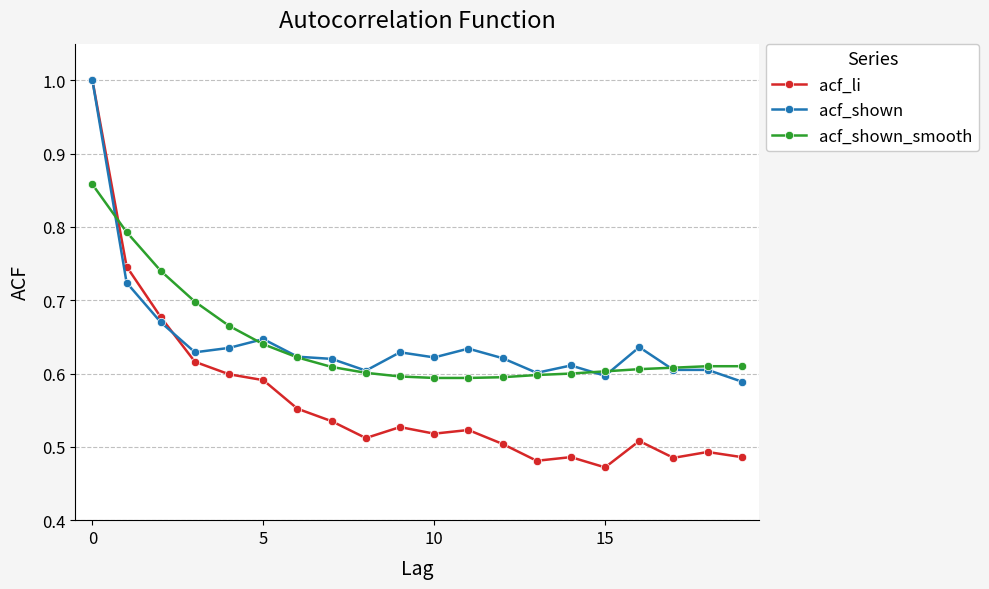

What is the maximum value shown in the chart?

1.0